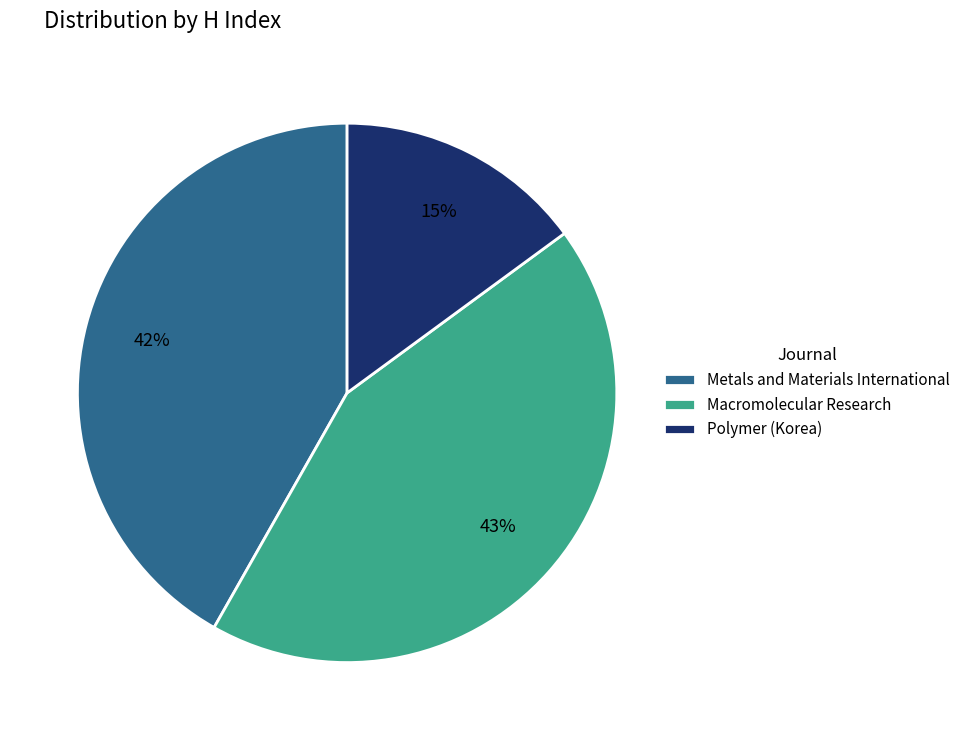

True or false: Macromolecular Research accounts for 34% of the total.

False